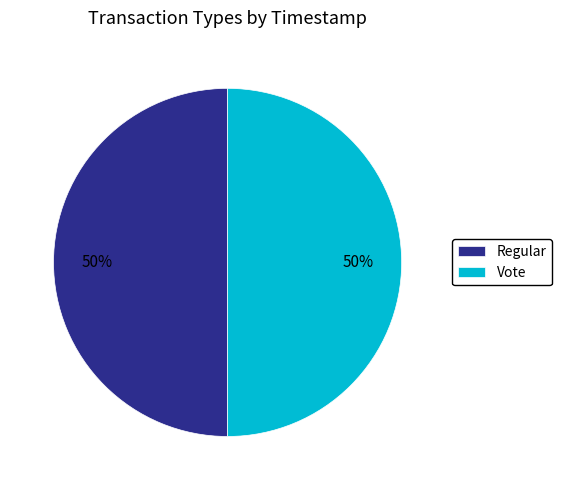

Approximately how many times larger is the value at Vote compared to Regular?

1.0